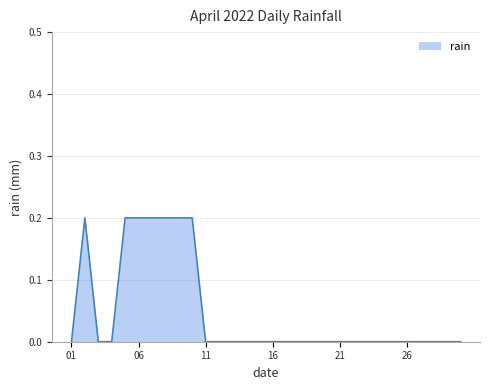

How many lines are shown in the chart?

1